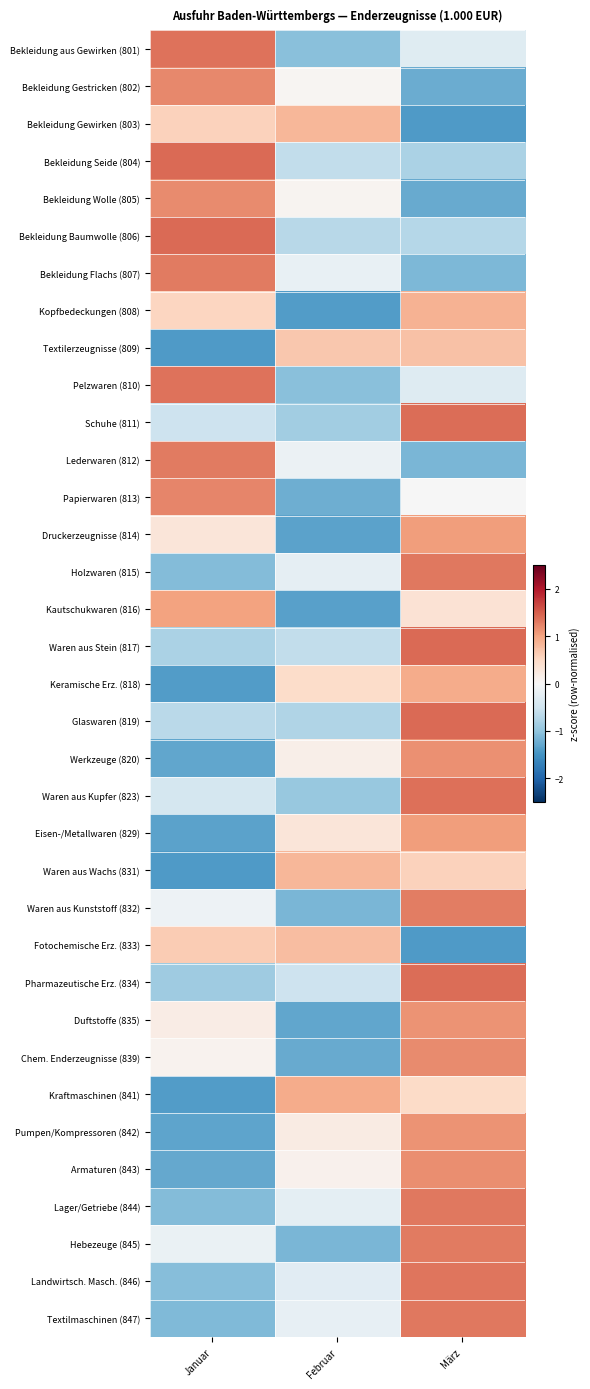

Reading left to right, what are all the values shown in this chart?

Bekleidung aus Gewirken (801): Januar=1.3	Februar=-1.0	März=-0.3
Bekleidung Gestricken (802): Januar=1.2	Februar=0.0	März=-1.2
Bekleidung Gewirken (803): Januar=0.6	Februar=0.8	März=-1.4
Bekleidung Seide (804): Januar=1.4	Februar=-0.6	März=-0.8
Bekleidung Wolle (805): Januar=1.2	Februar=0.1	März=-1.3
Bekleidung Baumwolle (806): Januar=1.4	Februar=-0.7	März=-0.7
Bekleidung Flachs (807): Januar=1.3	Februar=-0.2	März=-1.1
Kopfbedeckungen (808): Januar=0.5	Februar=-1.4	März=0.9
Textilerzeugnisse (809): Januar=-1.4	Februar=0.7	März=0.7
Pelzwaren (810): Januar=1.4	Februar=-1.0	März=-0.3
Schuhe (811): Januar=-0.5	Februar=-0.9	März=1.4
Lederwaren (812): Januar=1.3	Februar=-0.2	März=-1.1
Papierwaren (813): Januar=1.2	Februar=-1.2	März=-0.0
Druckerzeugnisse (814): Januar=0.3	Februar=-1.3	März=1.1
Holzwaren (815): Januar=-1.1	Februar=-0.2	März=1.3
Kautschukwaren (816): Januar=1.0	Februar=-1.4	März=0.4
Waren aus Stein (817): Januar=-0.8	Februar=-0.6	März=1.4
Keramische Erz. (818): Januar=-1.4	Februar=0.5	März=0.9
Glaswaren (819): Januar=-0.7	Februar=-0.7	März=1.4
Werkzeuge (820): Januar=-1.3	Februar=0.1	März=1.1
Waren aus Kupfer (823): Januar=-0.4	Februar=-1.0	März=1.4
Eisen-/Metallwaren (829): Januar=-1.3	Februar=0.3	März=1.1
Waren aus Wachs (831): Januar=-1.4	Februar=0.8	März=0.6
Waren aus Kunststoff (832): Januar=-0.1	Februar=-1.2	März=1.3
Fotochemische Erz. (833): Januar=0.6	Februar=0.8	März=-1.4
Pharmazeutische Erz. (834): Januar=-0.9	Februar=-0.5	März=1.4
Duftstoffe (835): Januar=0.2	Februar=-1.3	März=1.1
Chem. Enderzeugnisse (839): Januar=0.1	Februar=-1.3	März=1.2
Kraftmaschinen (841): Januar=-1.4	Februar=0.9	März=0.5
Pumpen/Kompressoren (842): Januar=-1.3	Februar=0.2	März=1.1
Armaturen (843): Januar=-1.3	Februar=0.1	März=1.2
Lager/Getriebe (844): Januar=-1.1	Februar=-0.2	März=1.3
Hebezeuge (845): Januar=-0.2	Februar=-1.1	März=1.3
Landwirtsch. Masch. (846): Januar=-1.1	Februar=-0.3	März=1.3
Textilmaschinen (847): Januar=-1.1	Februar=-0.2	März=1.3